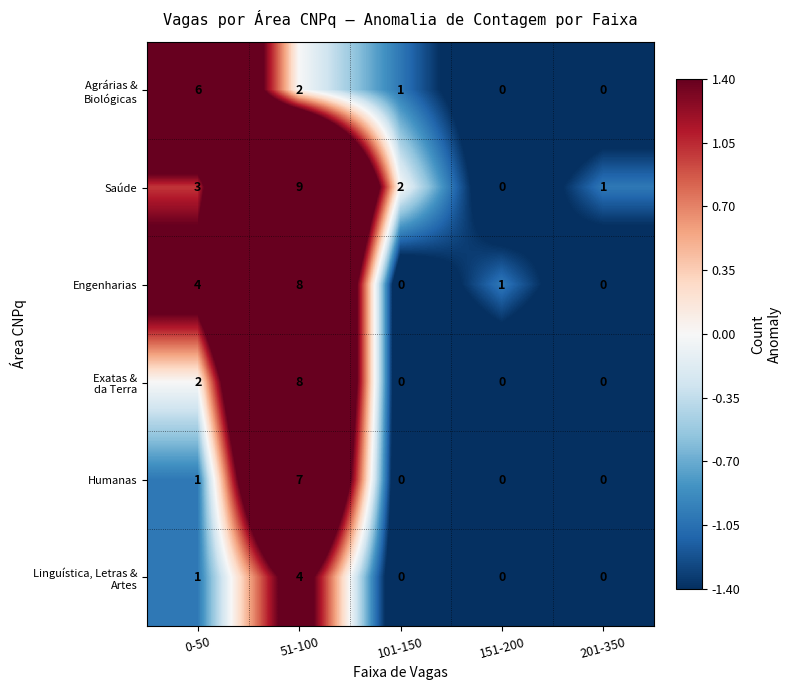

What is the difference between the highest and lowest values at 0-50?

5